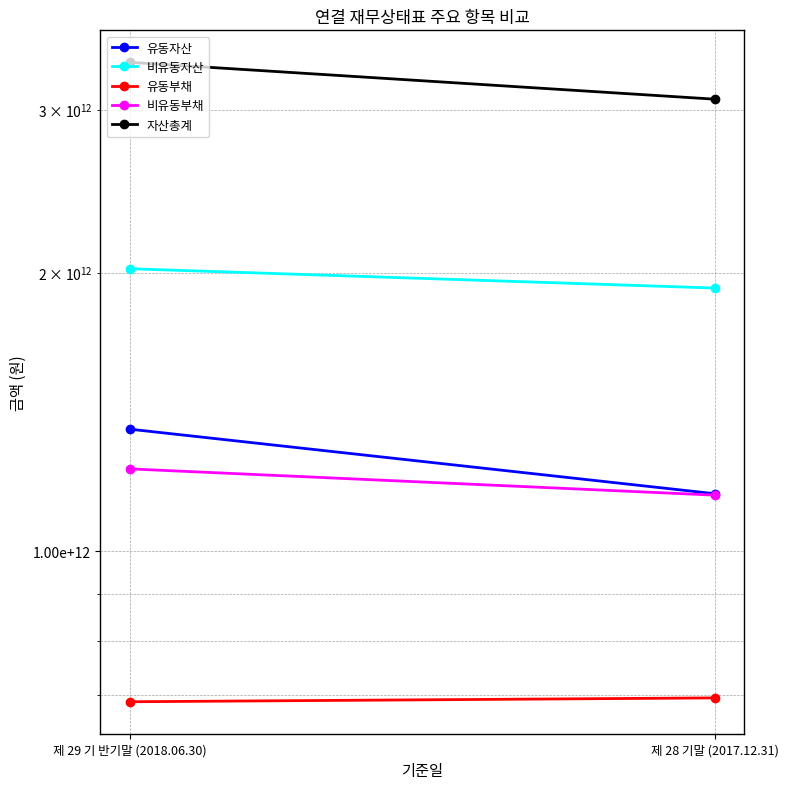

How many lines are shown in the chart?

5